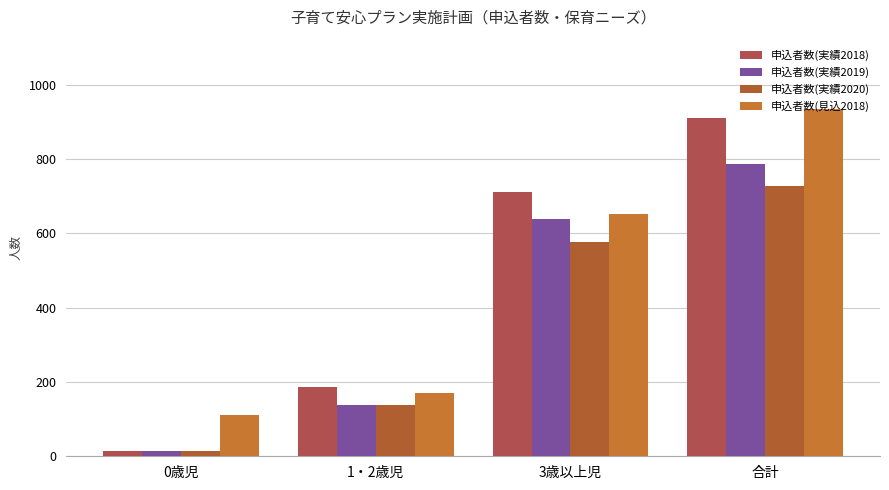

The value of 申込者数(実績2018) at 3歳以上児 is 1216. True or false?

False